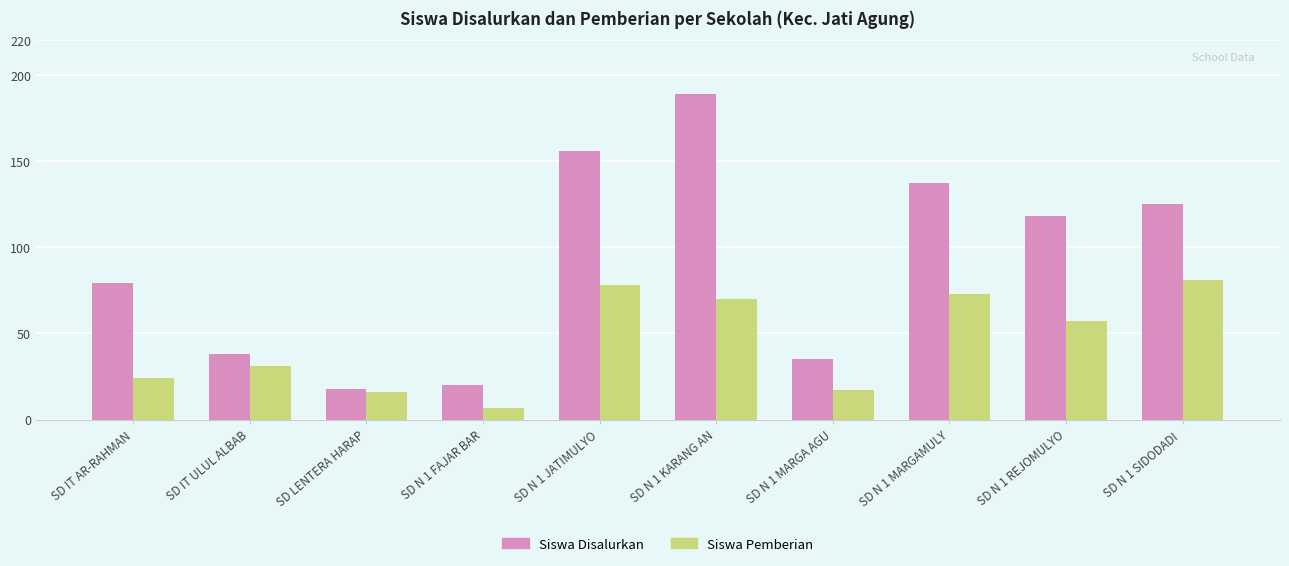

What is the average value of the Siswa Pemberian series?

45